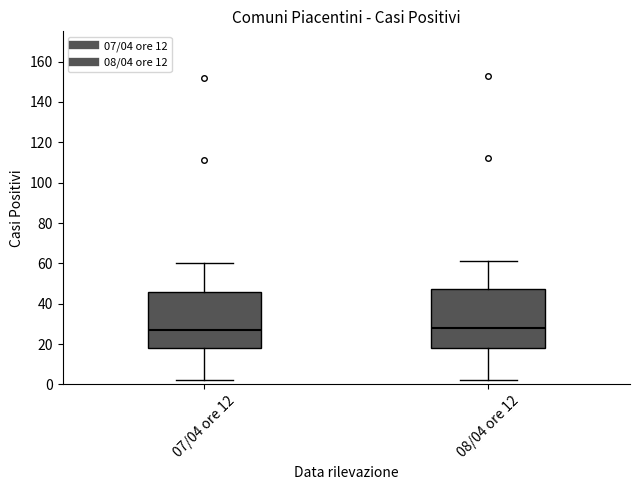

Reading left to right, read every box against the y-axis: the position of its median line, the range the box covers, and the ends of its whiskers. The values are not printed on the chart, so give them approximately, as read against the axis.

07/04 ore 12: median 28, box 18 to 46, whiskers 2 to 60
08/04 ore 12: median 28, box 18 to 48, whiskers 2 to 62